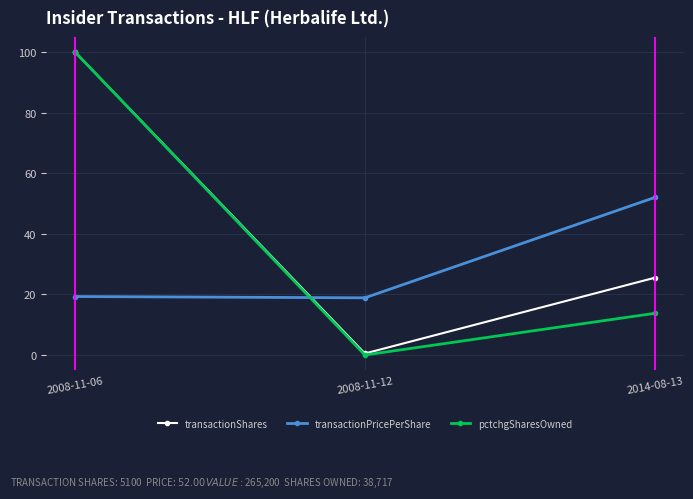

What is the label of the 1st point from the left?

2008-11-06